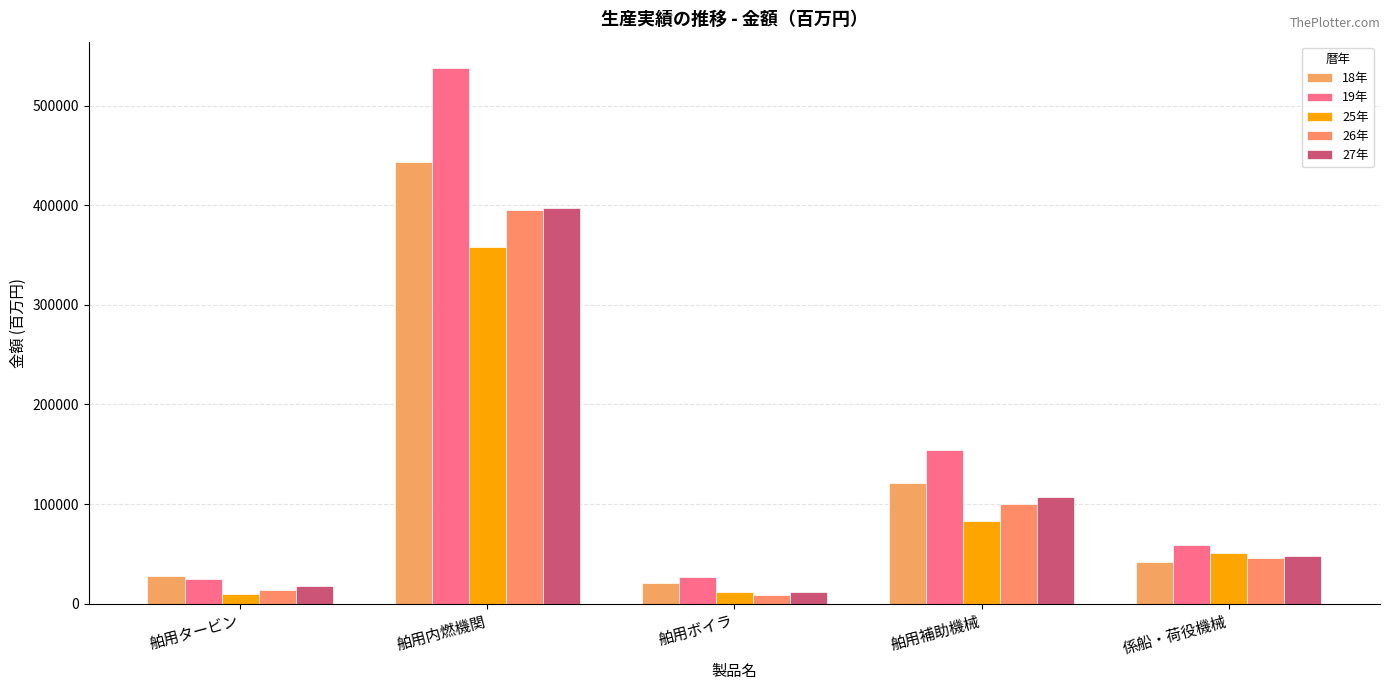

What is the difference between the maximum and minimum values in the 27年 series?

385725.3